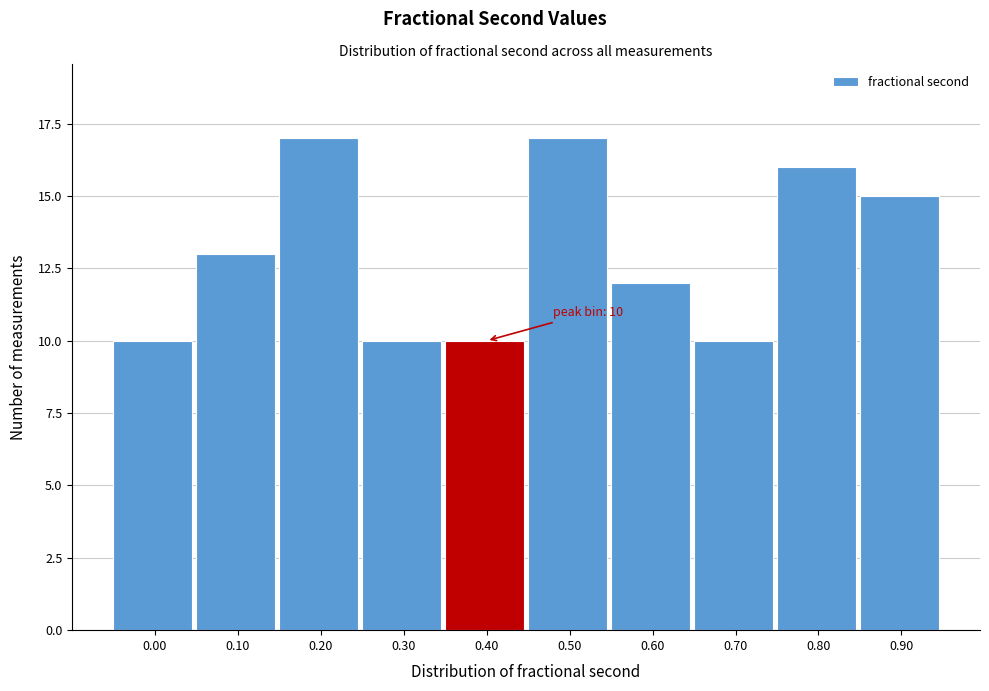

Reading right to left, extract all data points from this chart.

15	16	10	12	17	10	10	17	13	10